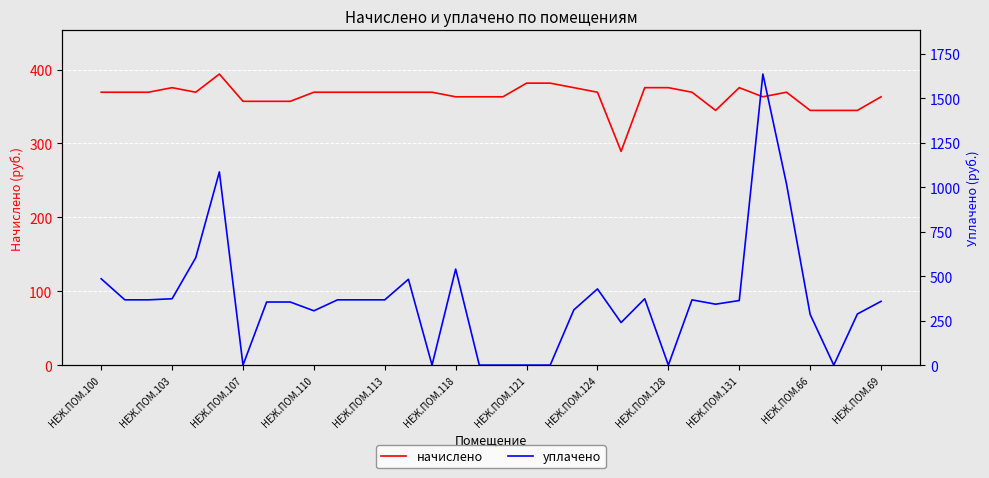

Is it true that начислено equals 203.6 at НЕЖ.ПОМ.121?

False